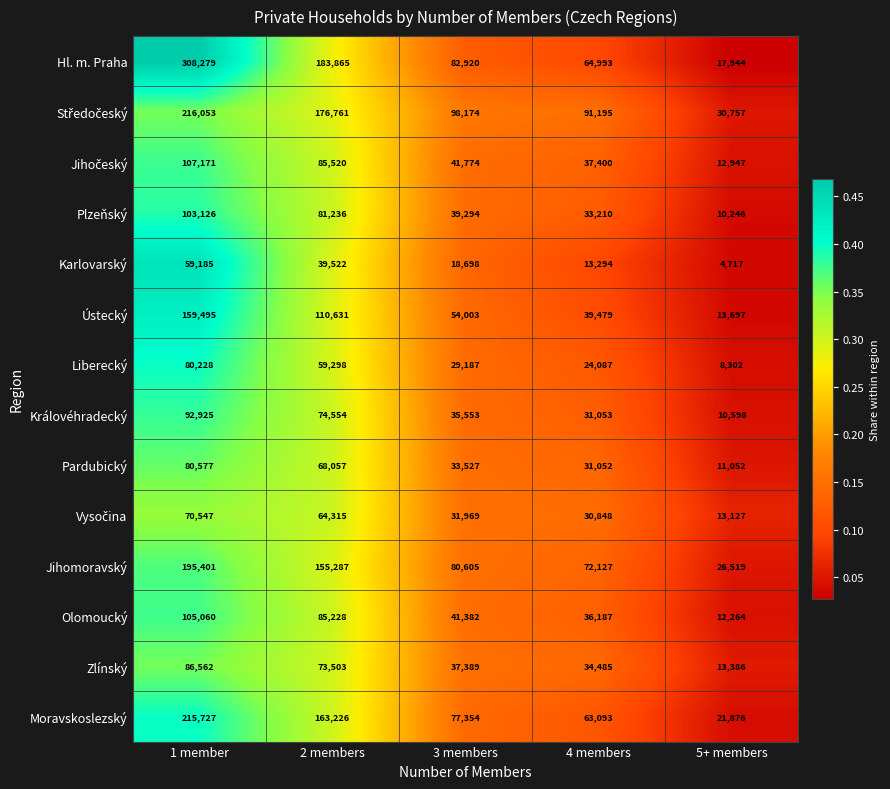

Count the number of data series in this chart.

14